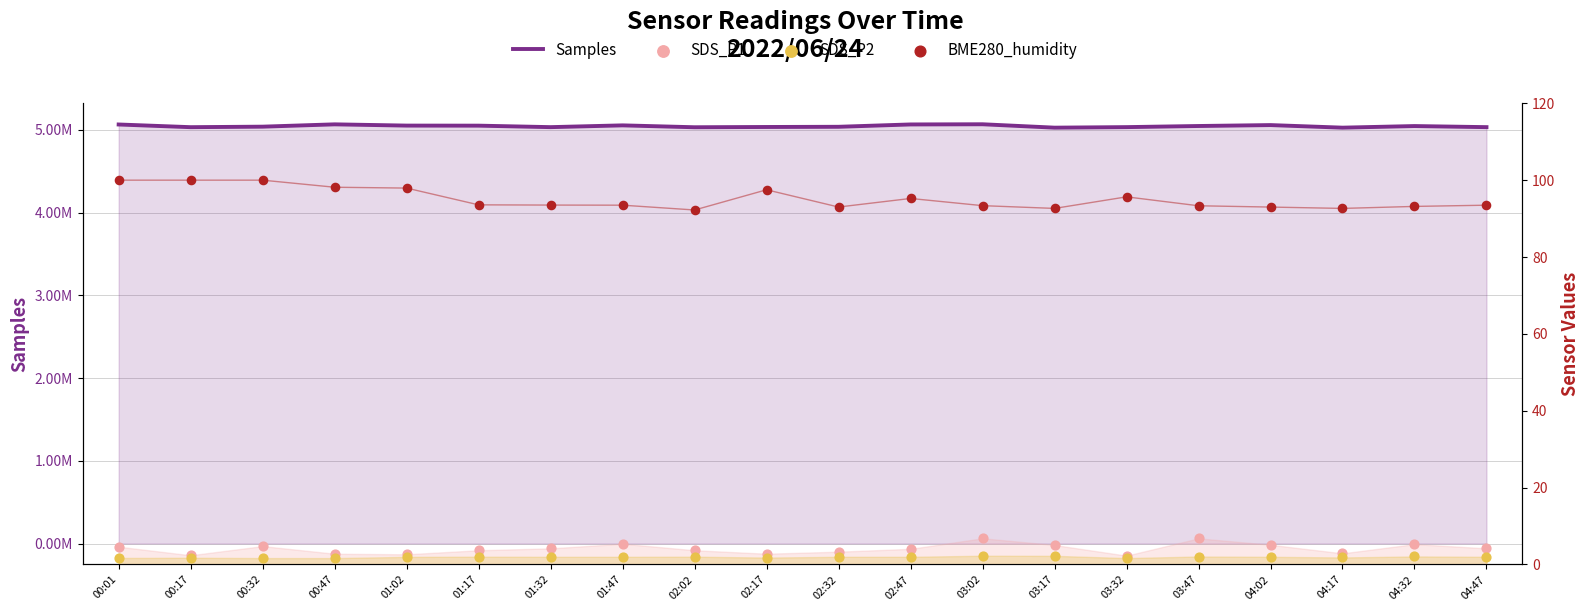

Which series has the widest spread of Y values?

Samples